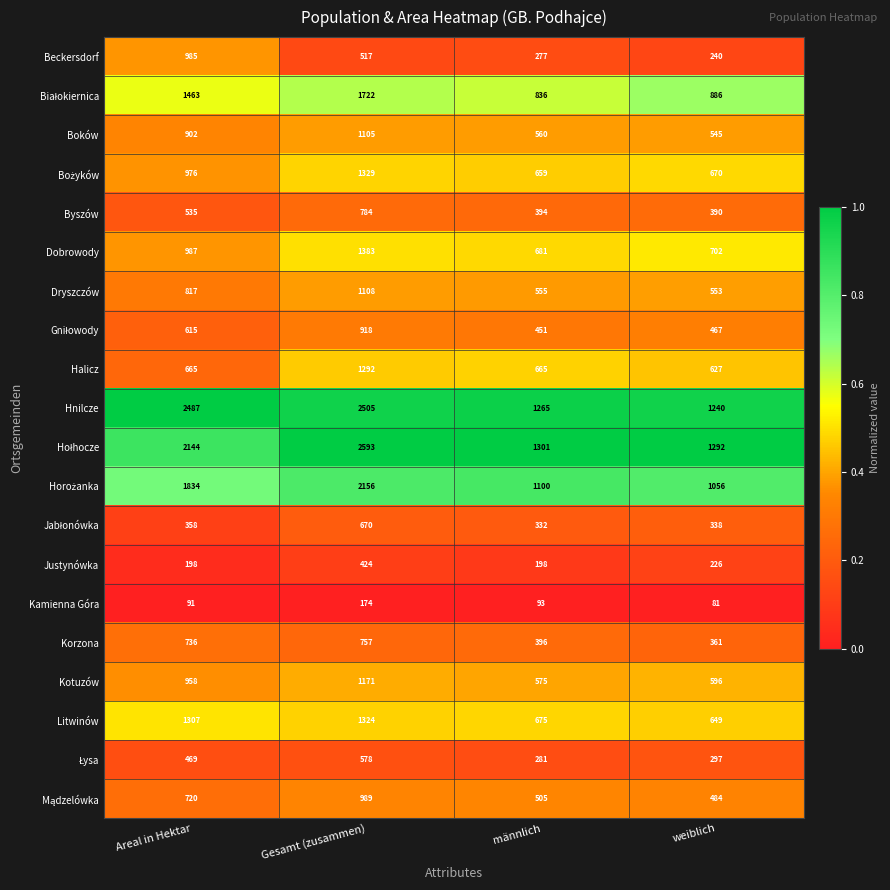

Where is Justynówka nearest to the value 311?

weiblich